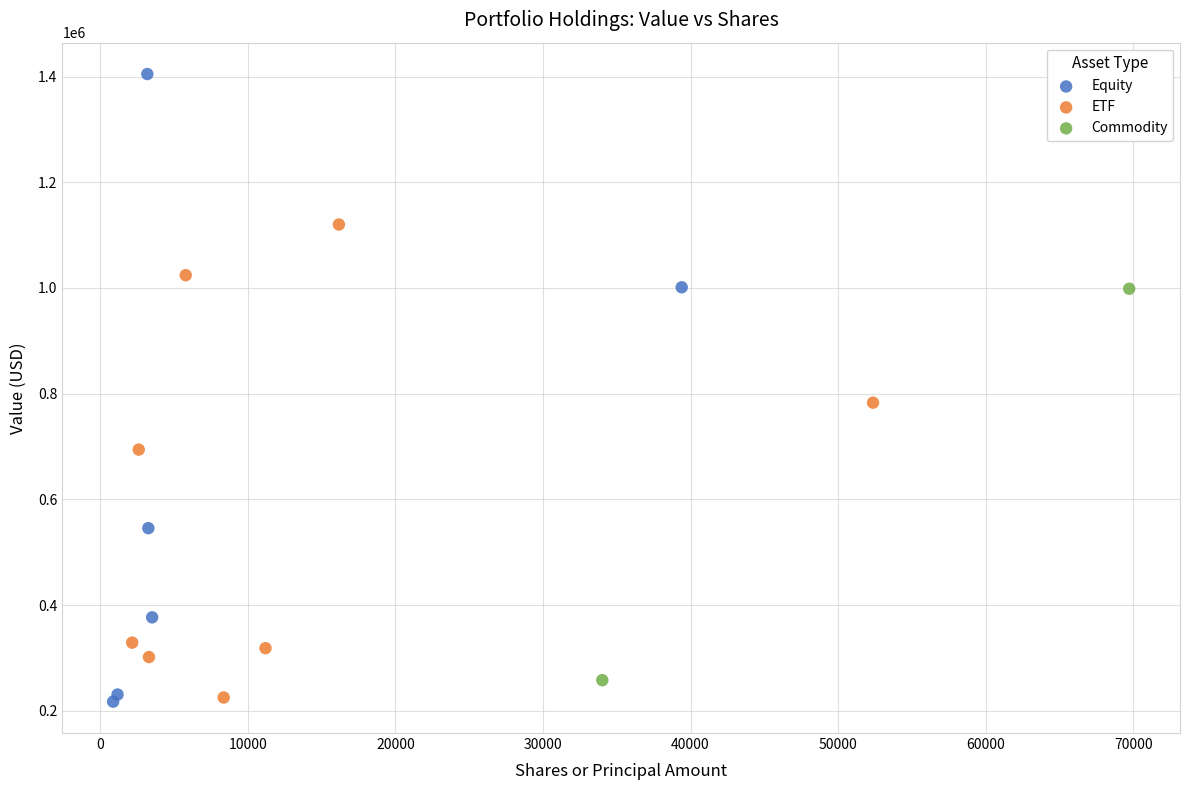

What are all the series names shown in the legend?

Equity, ETF, Commodity